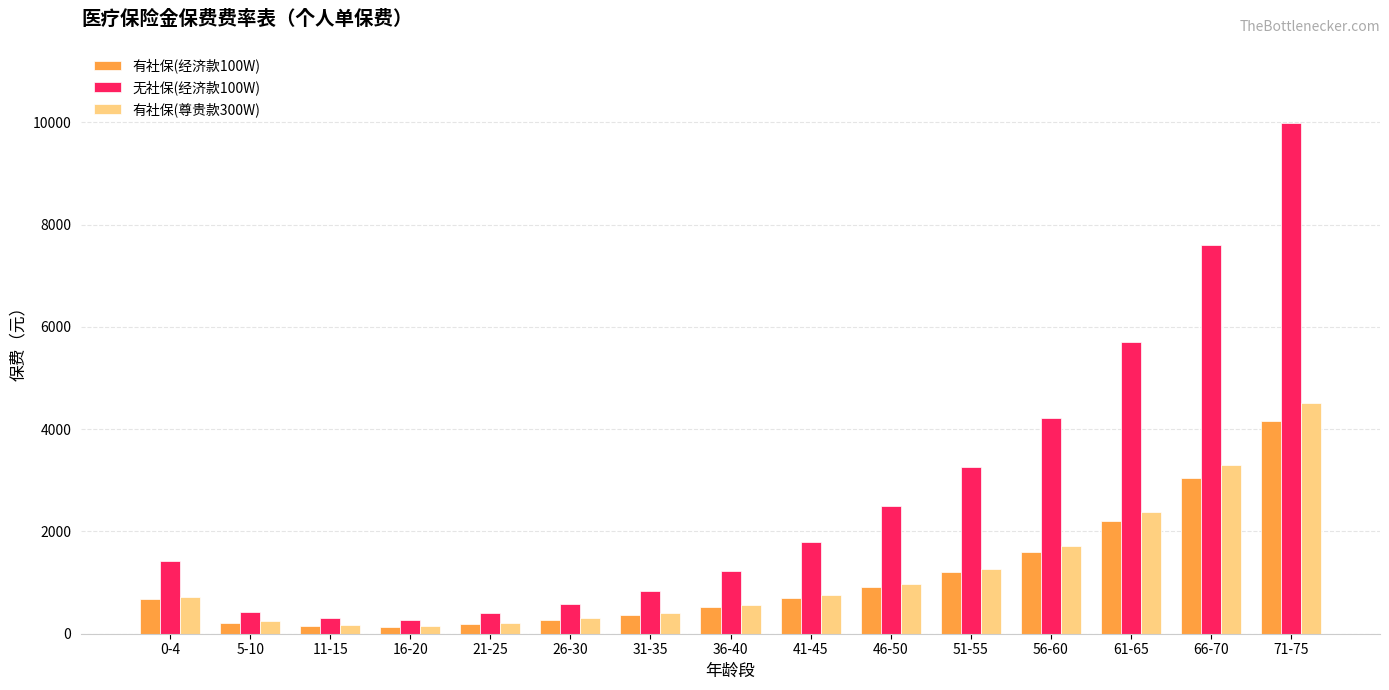

The value of 有社保(经济款100W) at 46-50 is 912. True or false?

True